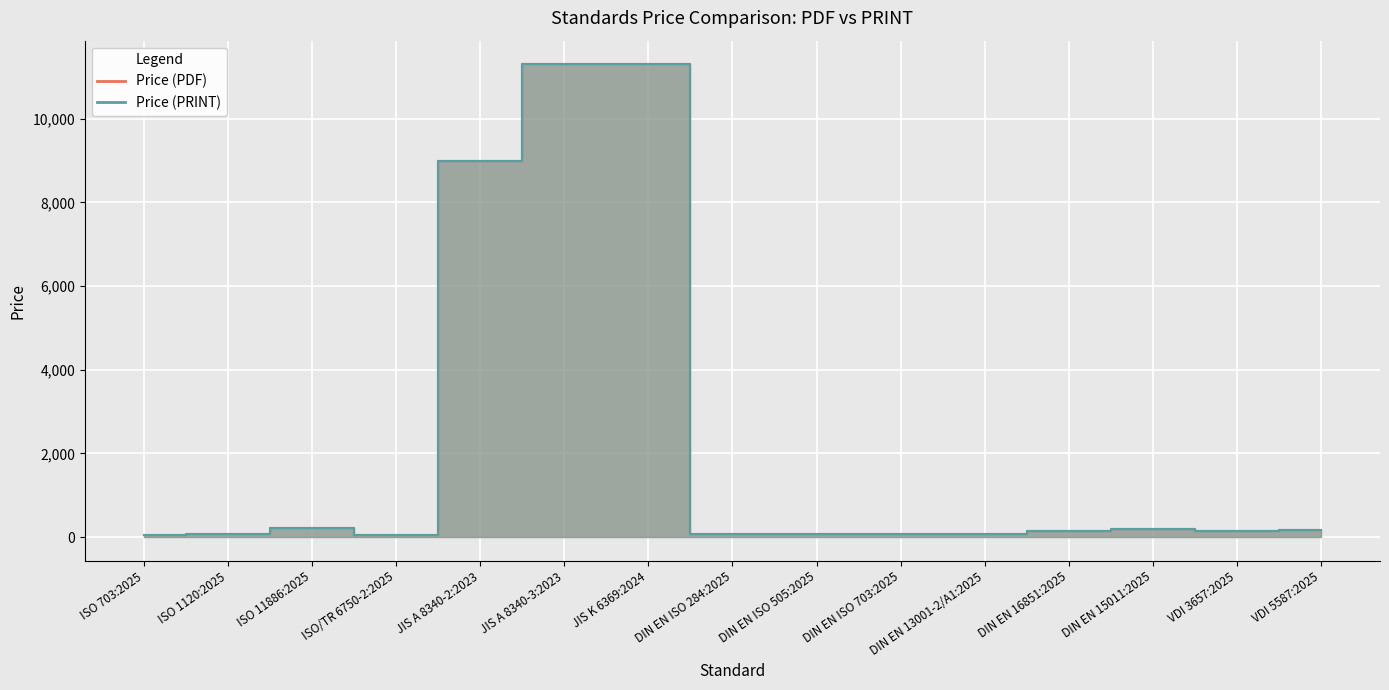

True or false: Price (PDF) has more than 1 interior local peaks.

True